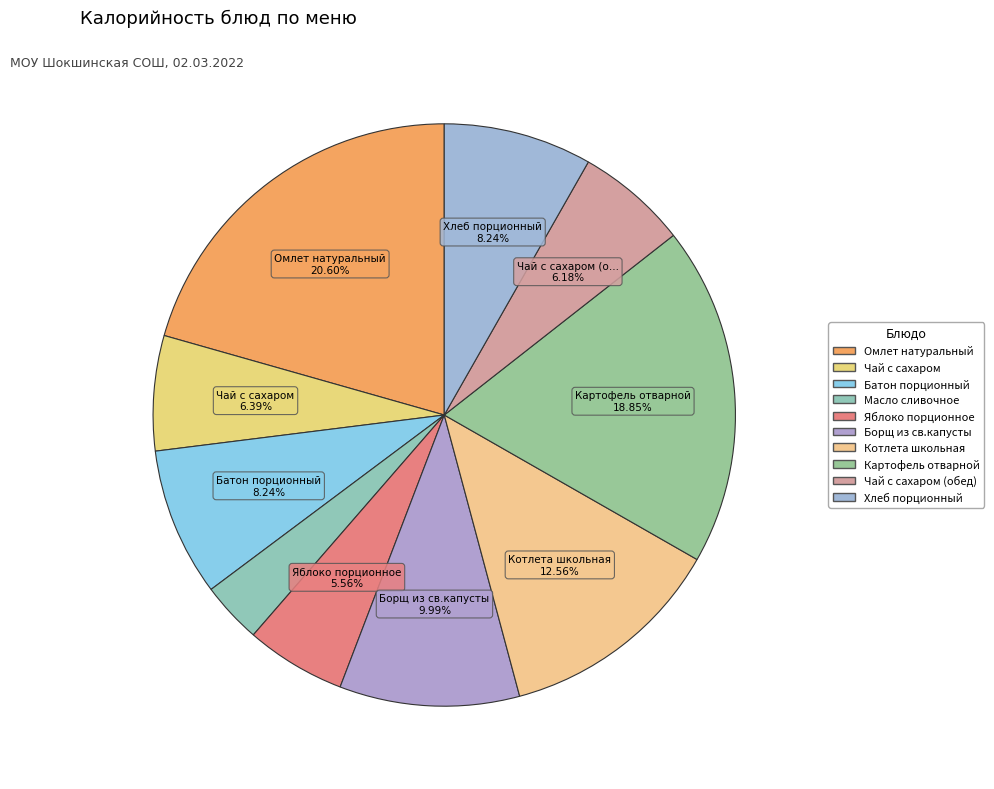

How many segments does this pie chart have?

10